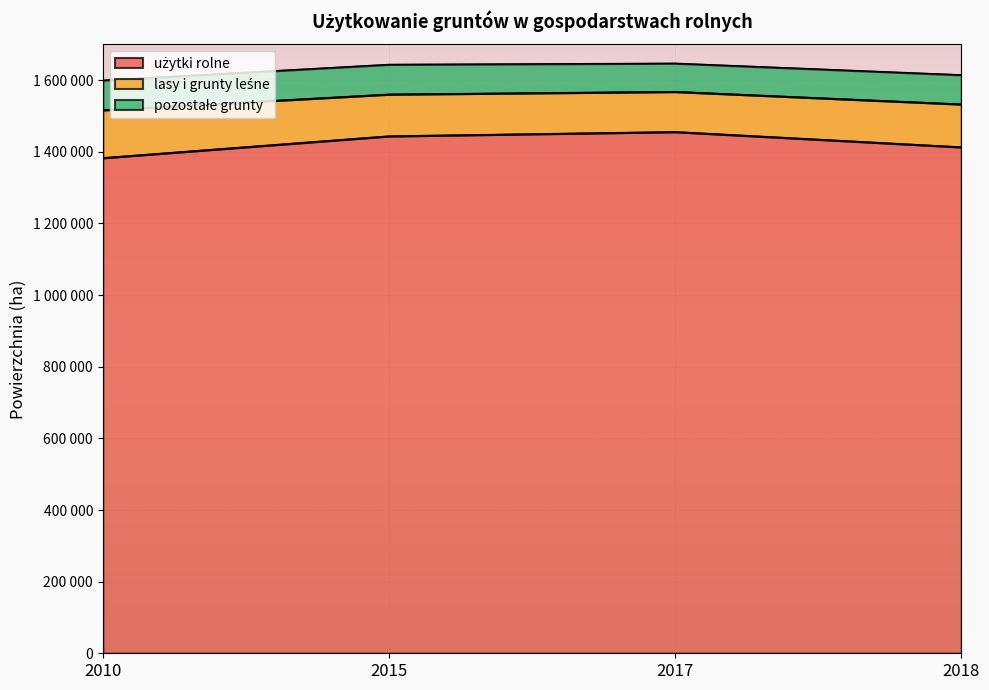

How many interior local valleys does the lasy i grunty leśne series have?

1